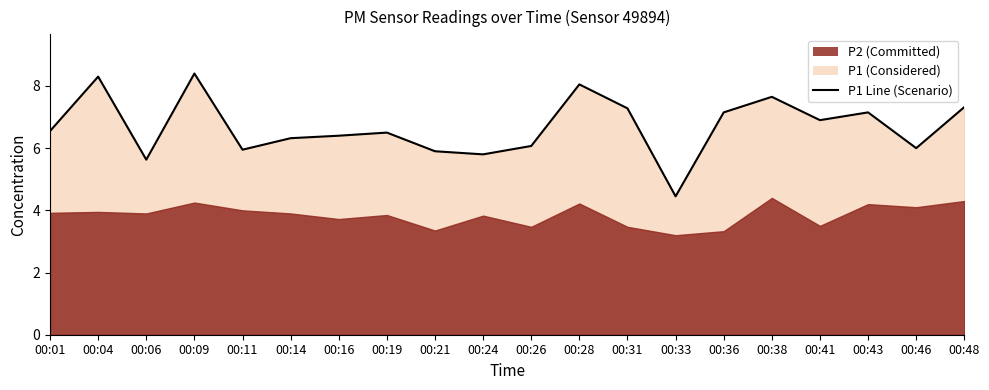

What is the change in value from 00:21 to 00:28?

+2.2